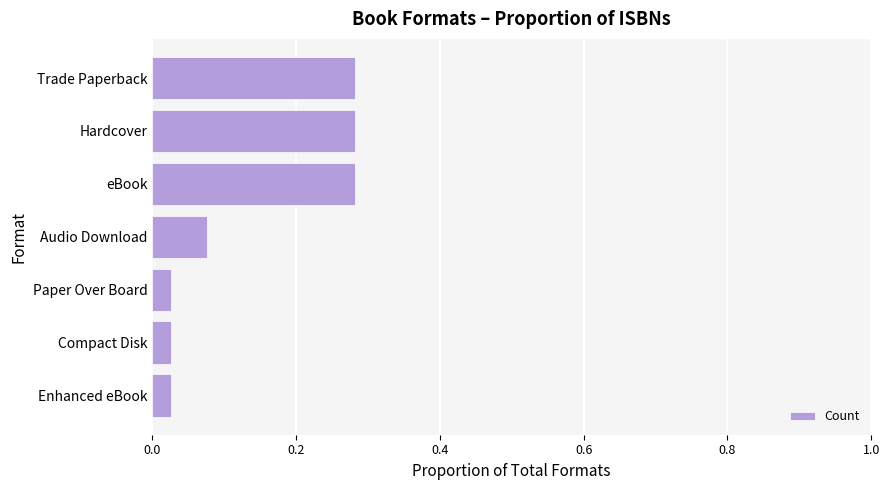

What is the change in value from Trade Paperback to Paper Over Board?

-0.3